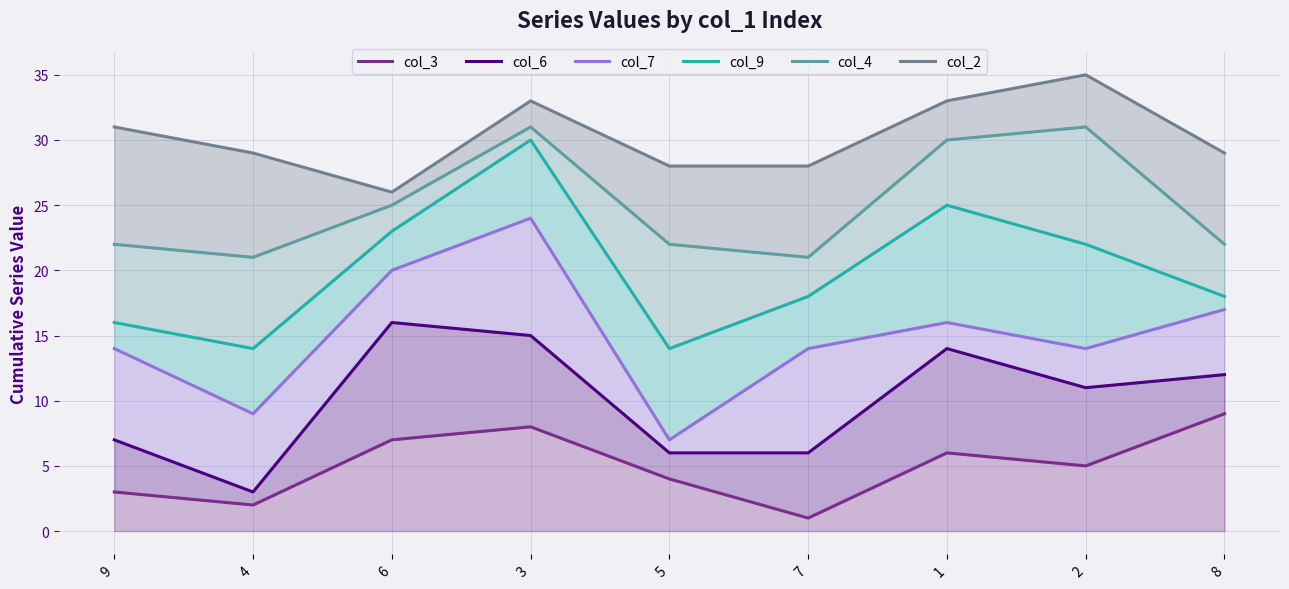

At which label is col_6 closest to 9?

9